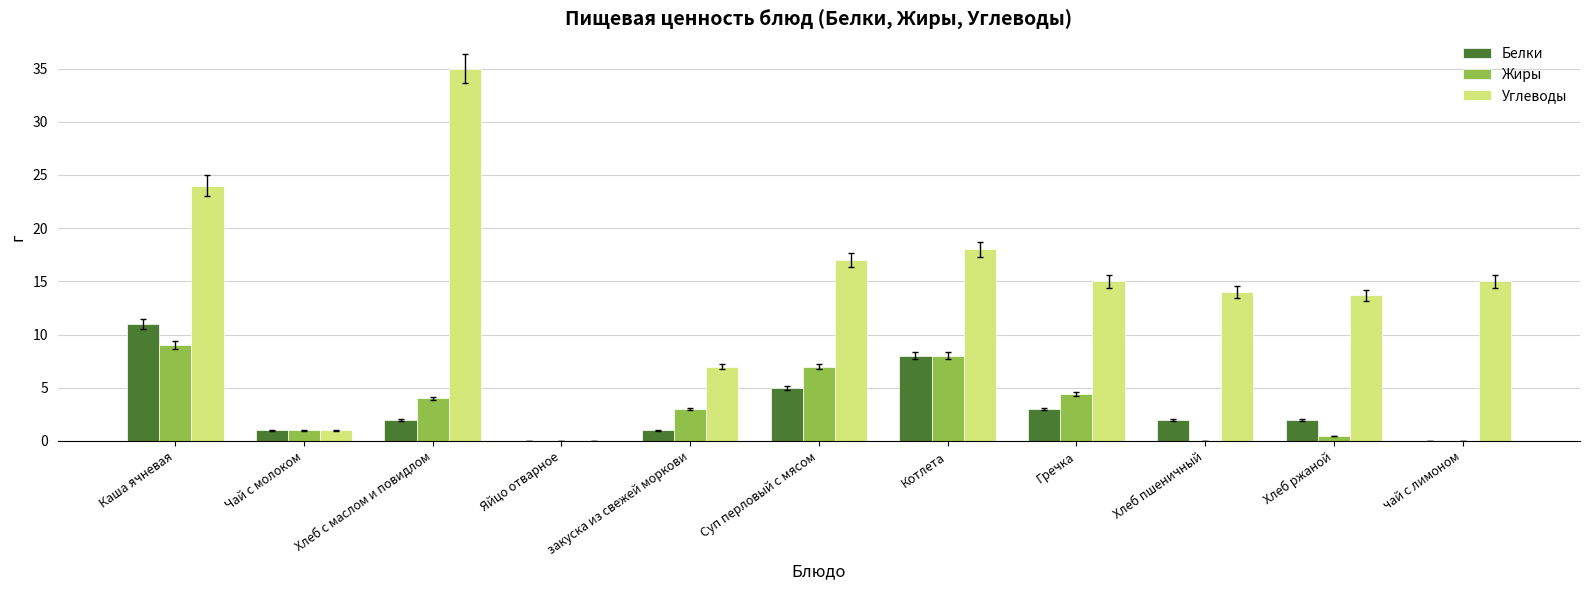

What is the average value of the Жиры series?

3.4